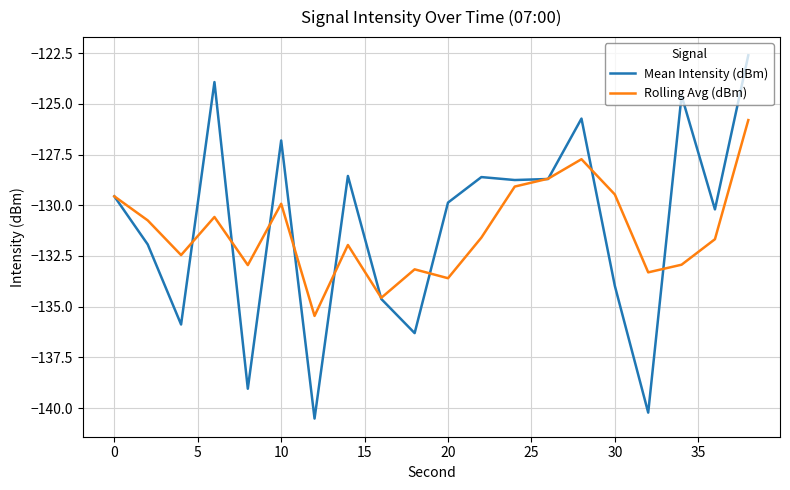

Which series has the widest spread of values?

Mean Intensity (dBm)